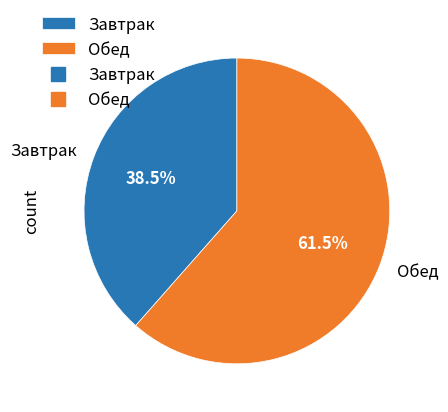

Count the number of slices in the pie.

2